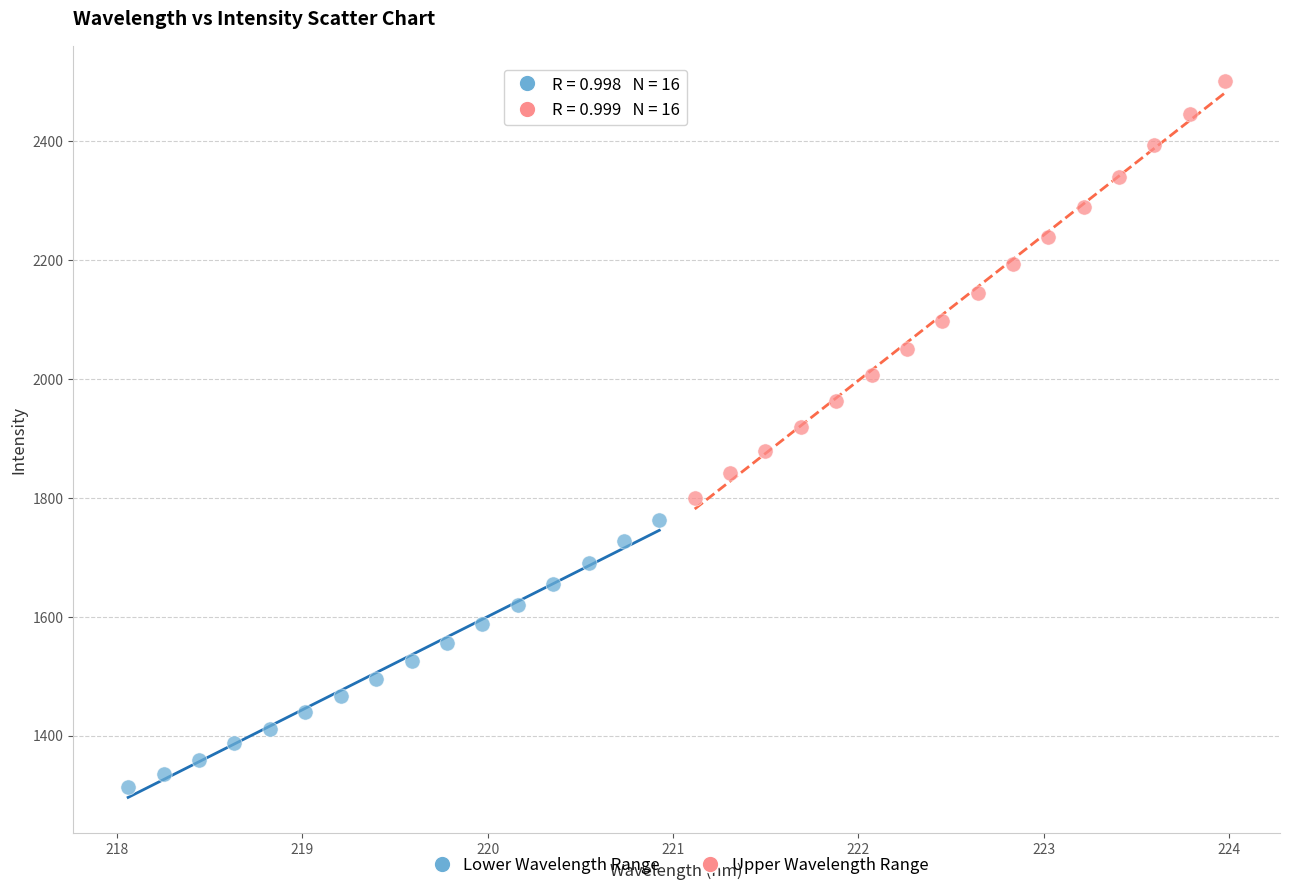

Which series contains the highest Y value?

Upper Wavelength Range